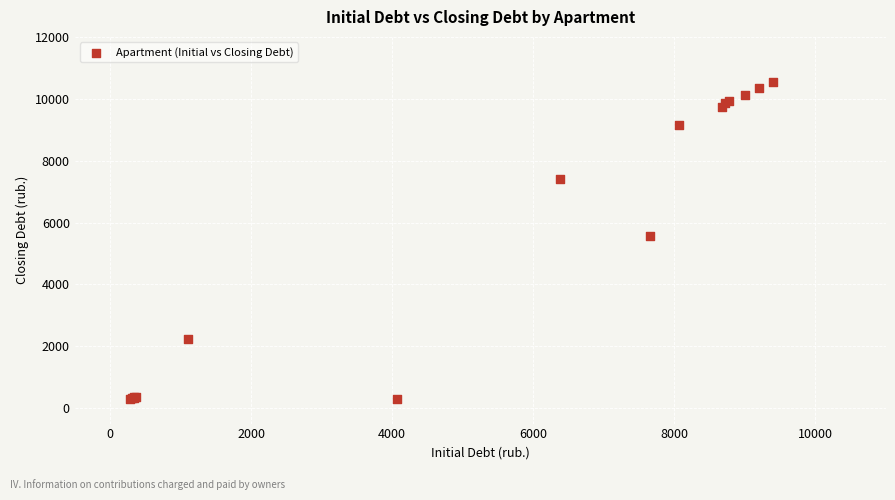

What Y value in the scatter plot is closest to 5418?

5552.5